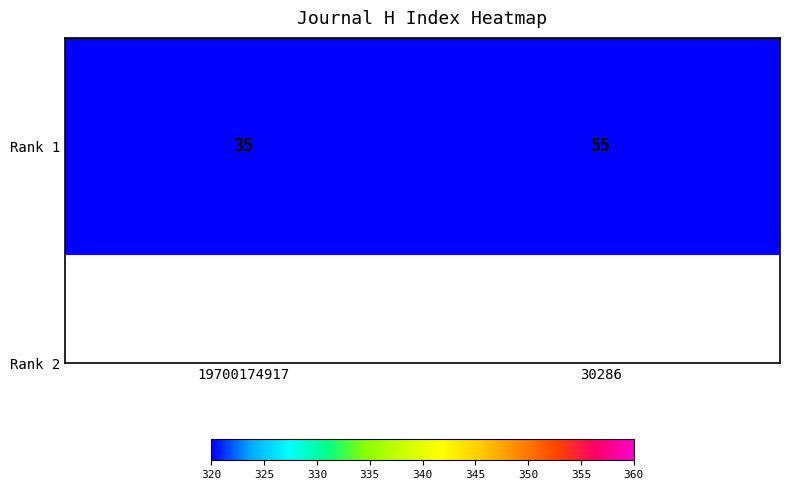

What is the average value?

45